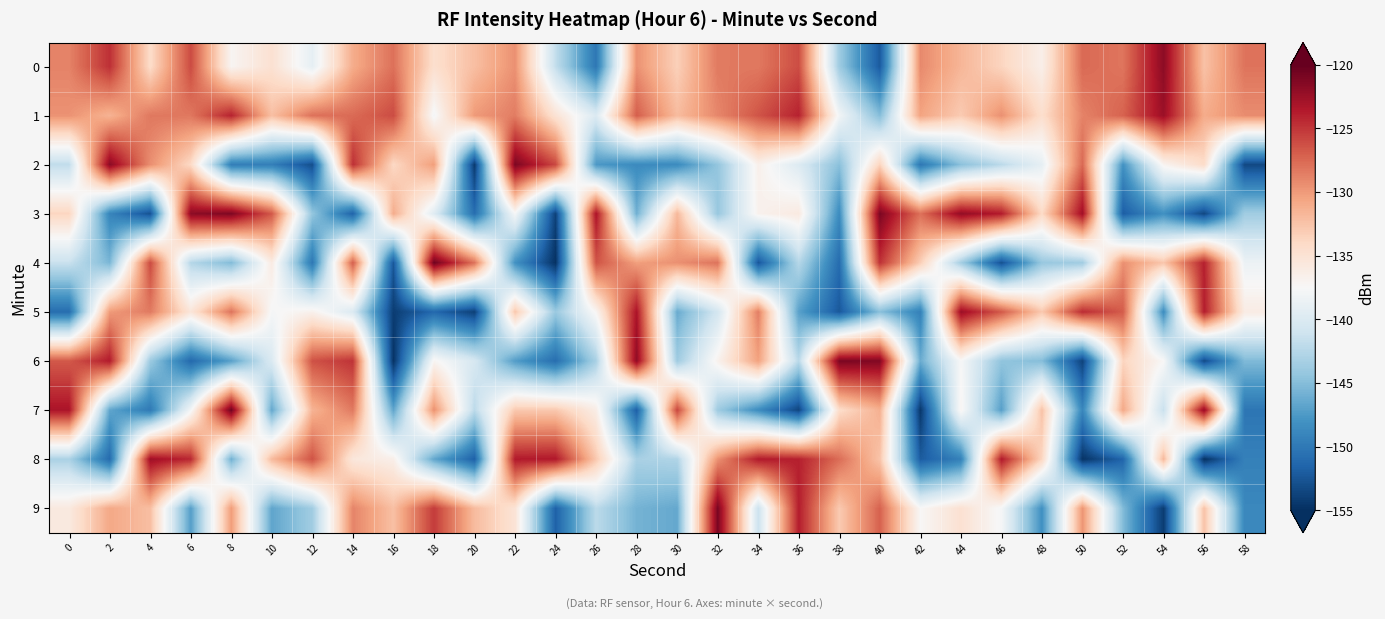

How many categories are shown in the chart?

30